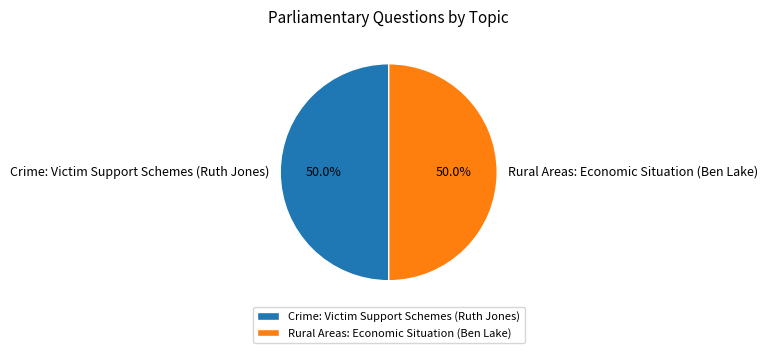

Approximately how many times larger is the value at Rural Areas: Economic Situation (Ben Lake) compared to Crime: Victim Support Schemes (Ruth Jones)?

1.0